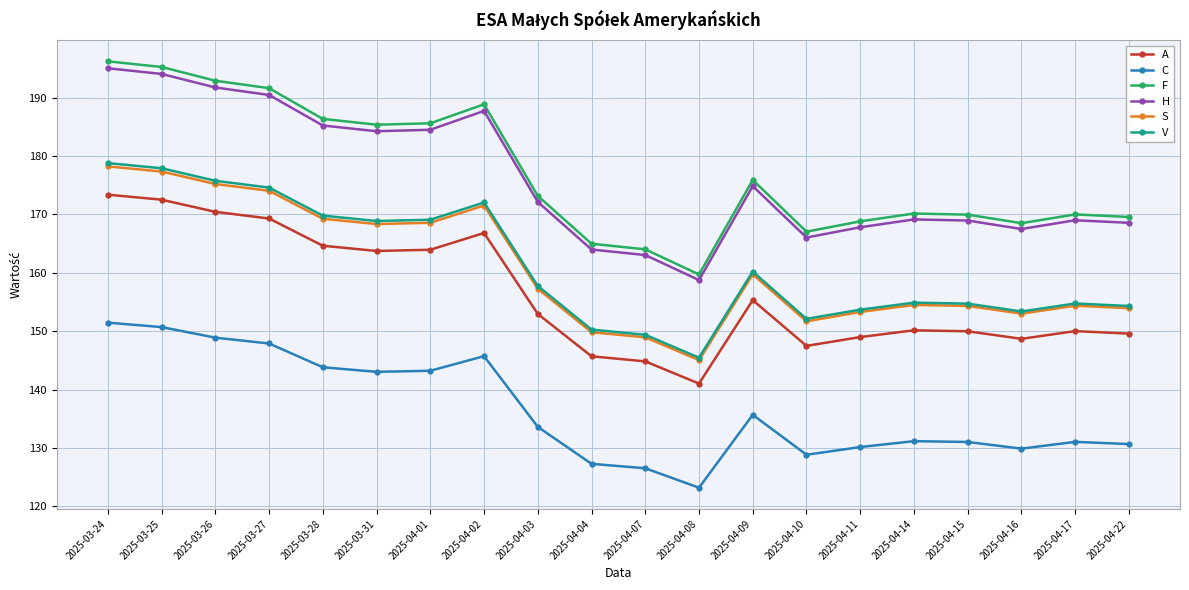

Which category has the lowest value in the H series?

2025-04-08